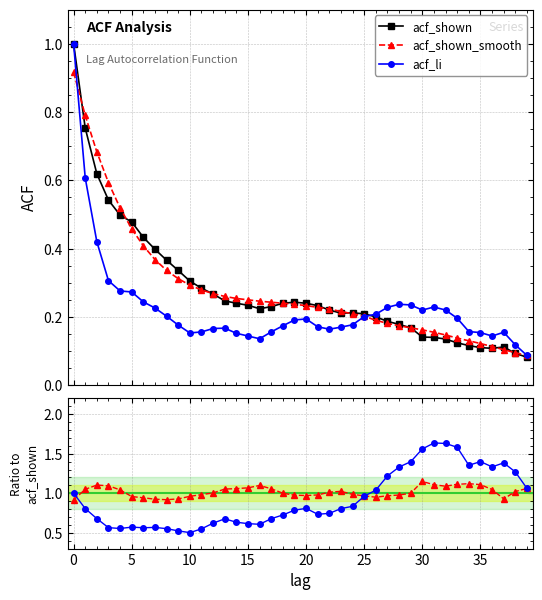

What is the sum of all acf_li / acf_shown values?

36.9